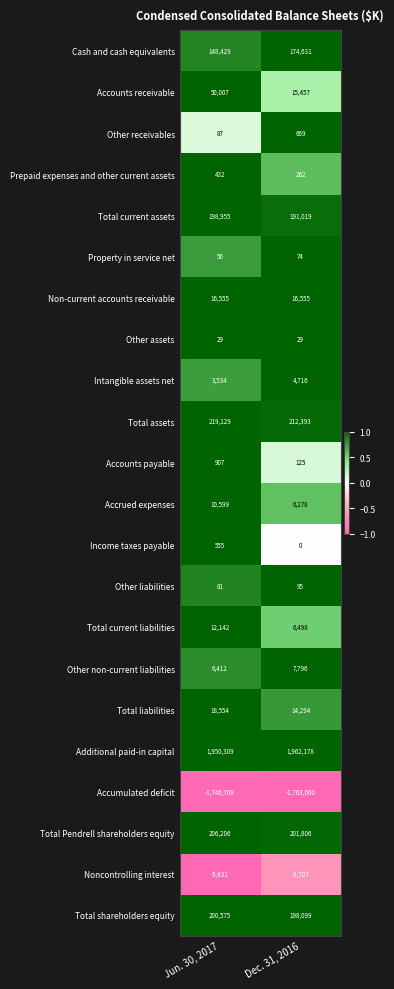

Rank the series by their maximum value, from lowest to highest.

Accumulated deficit, Noncontrolling interest, Other assets, Property in service net, Other liabilities, Prepaid expenses and other current assets, Income taxes payable, Other receivables, Accounts payable, Intangible assets net, Other non-current liabilities, Accrued expenses, Total current liabilities, Non-current accounts receivable, Total liabilities, Accounts receivable, Cash and cash equivalents, Total current assets, Total shareholders equity, Total Pendrell shareholders equity, Total assets, Additional paid-in capital